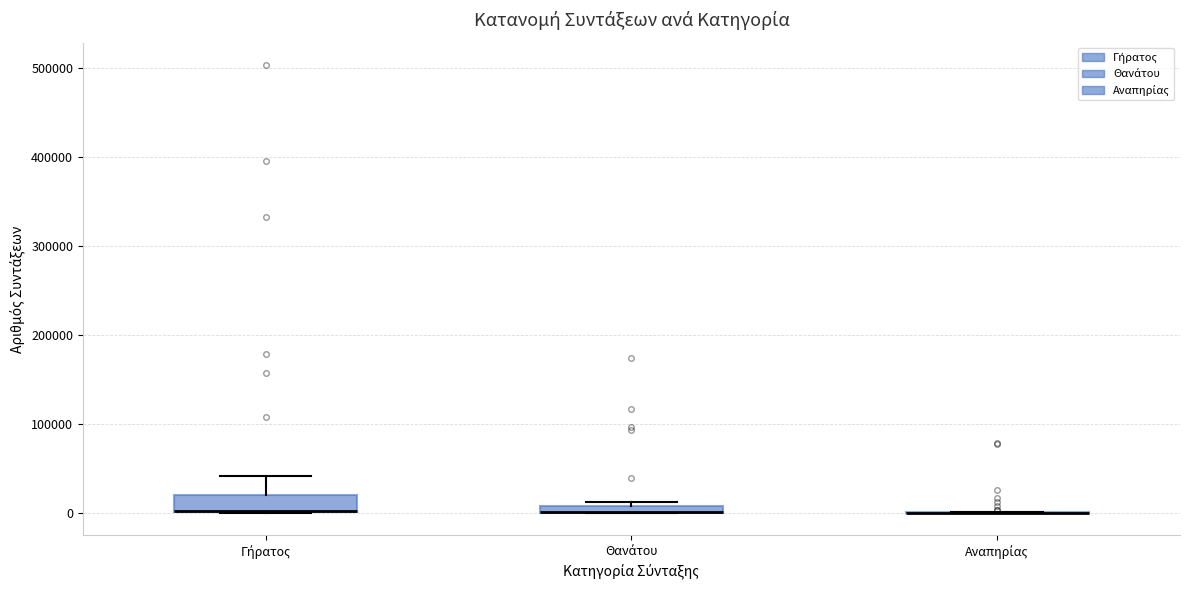

Where is the lower edge of the box for Θανάτου on the y-axis? The values are not printed on the chart, so give them approximately, as read against the axis.

0